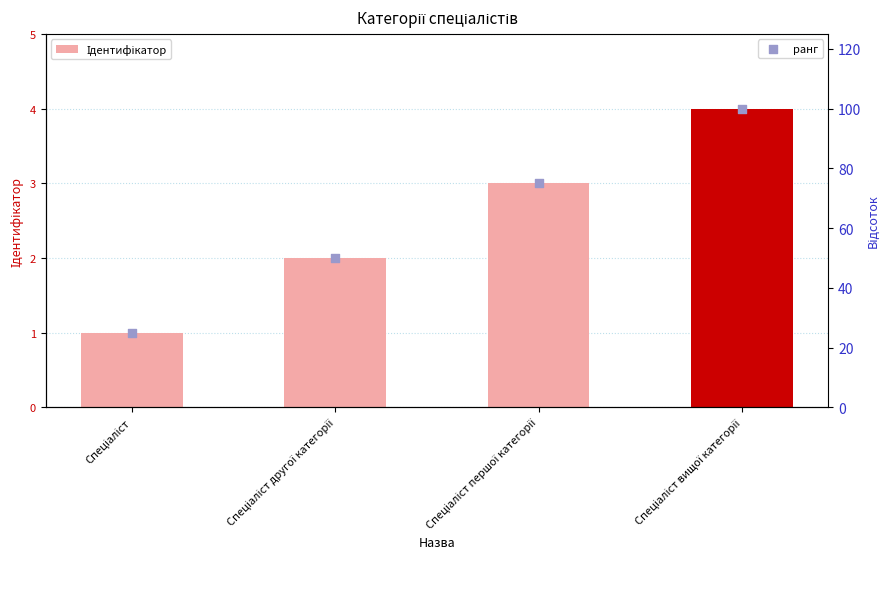

At how many categories does at least one series exceed 17?

4